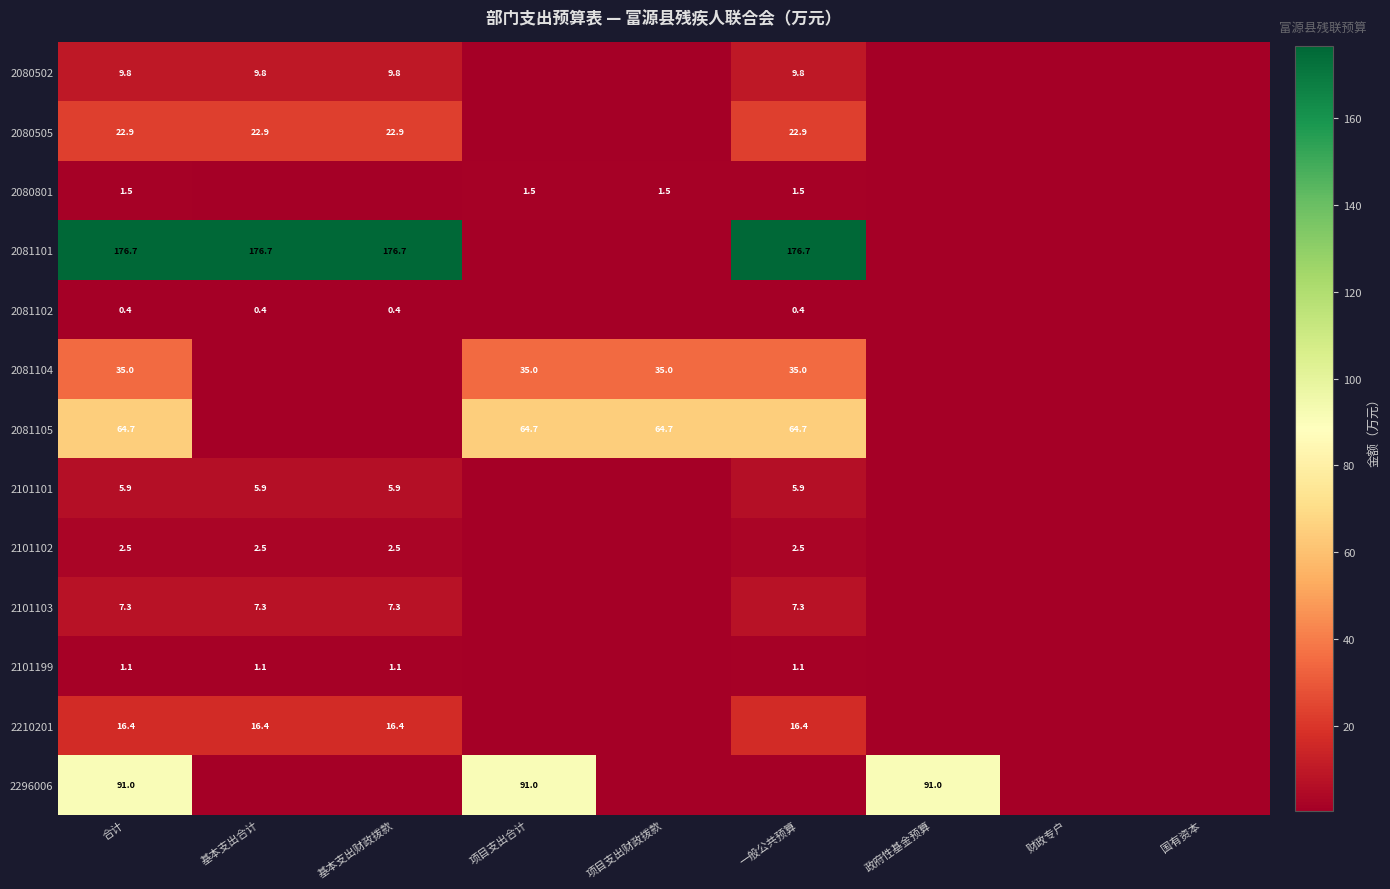

Is it true that 2081101 equals 281.6 at 基本支出财政拨款?

False